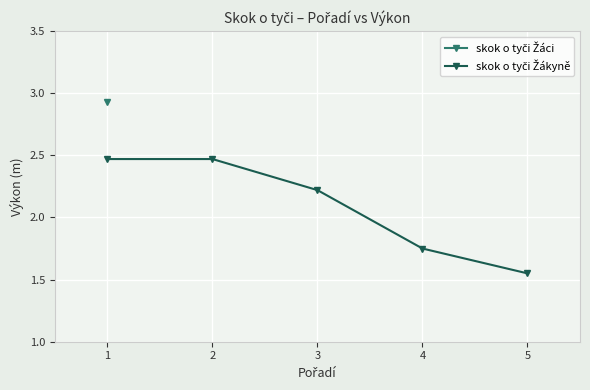

True or false: there are more than 0 points higher than both neighbors.

False